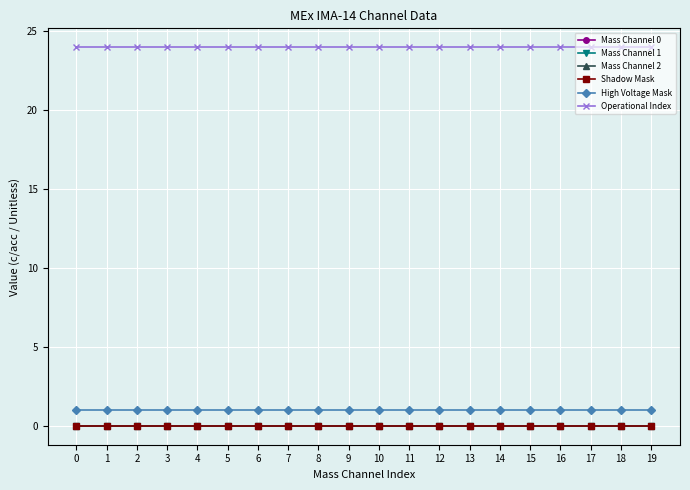

Is this an area chart (filled region under the line)?

No